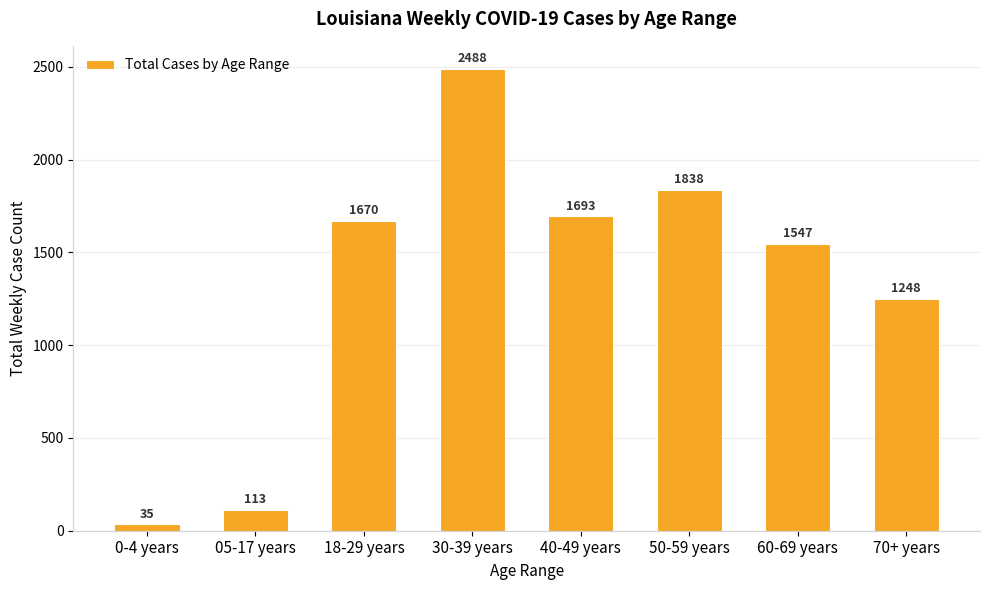

What is the greatest value displayed?

2488